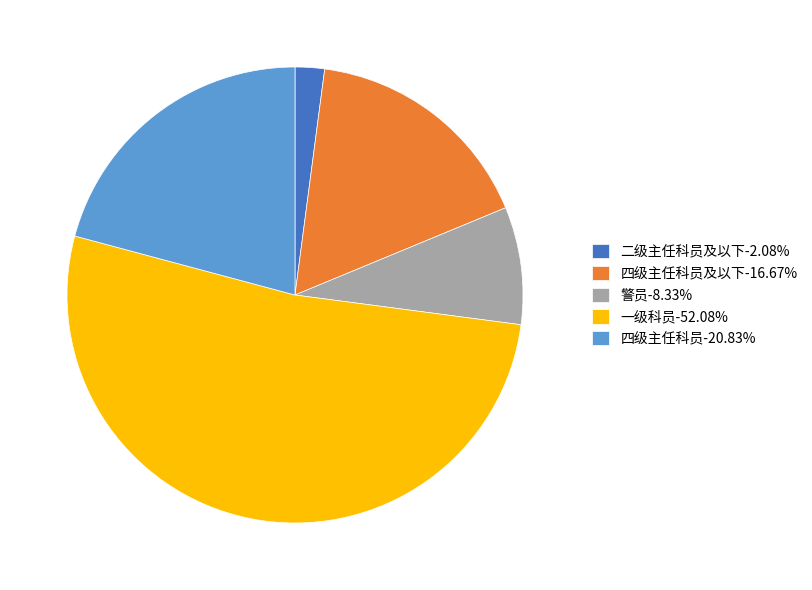

Approximately how many times larger is the value at 警员-8.33% compared to 四级主任科员及以下-16.67%?

0.5